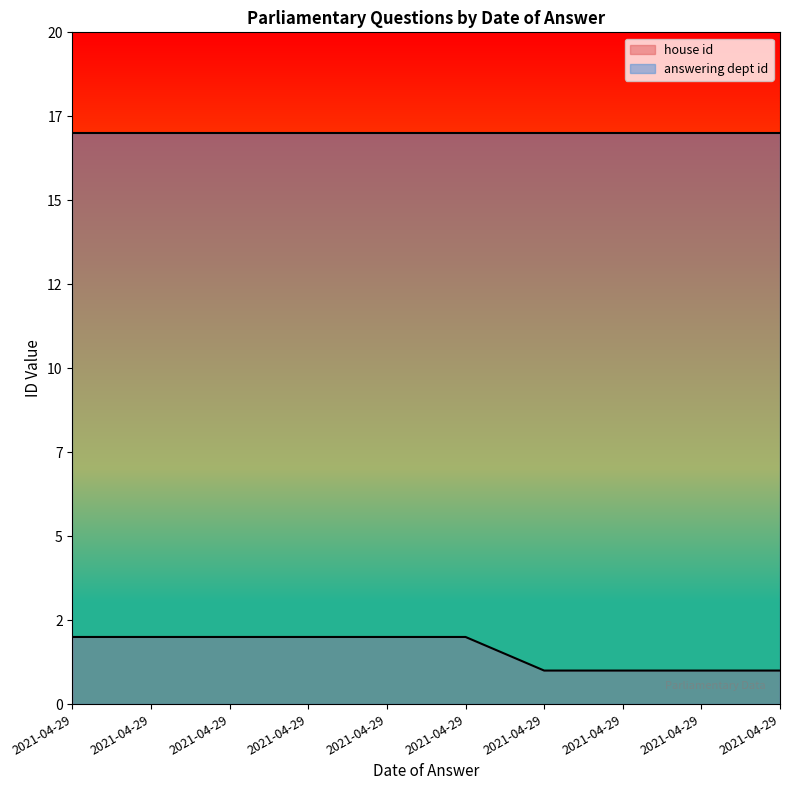

What is the value of the 5th point from the left?

2